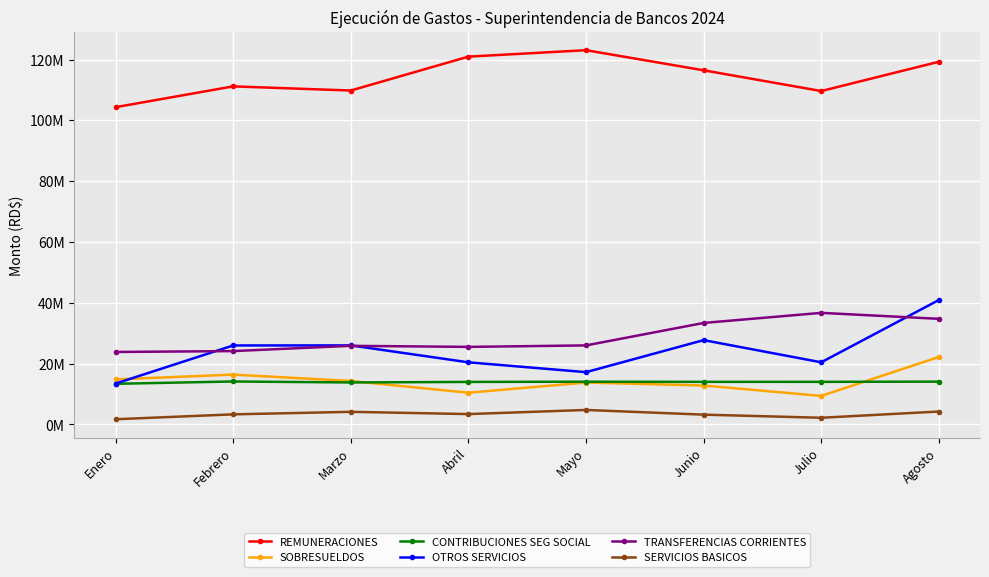

True or false: OTROS SERVICIOS and REMUNERACIONES cross at least once.

False